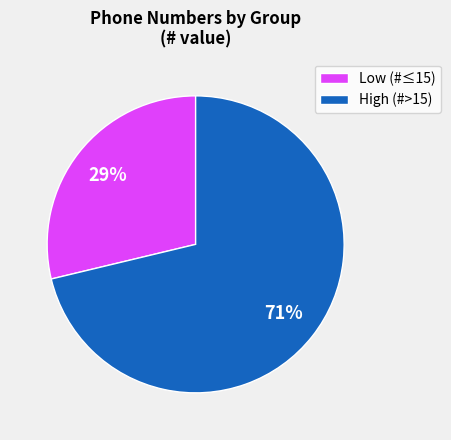

How many slices are in this pie chart?

2